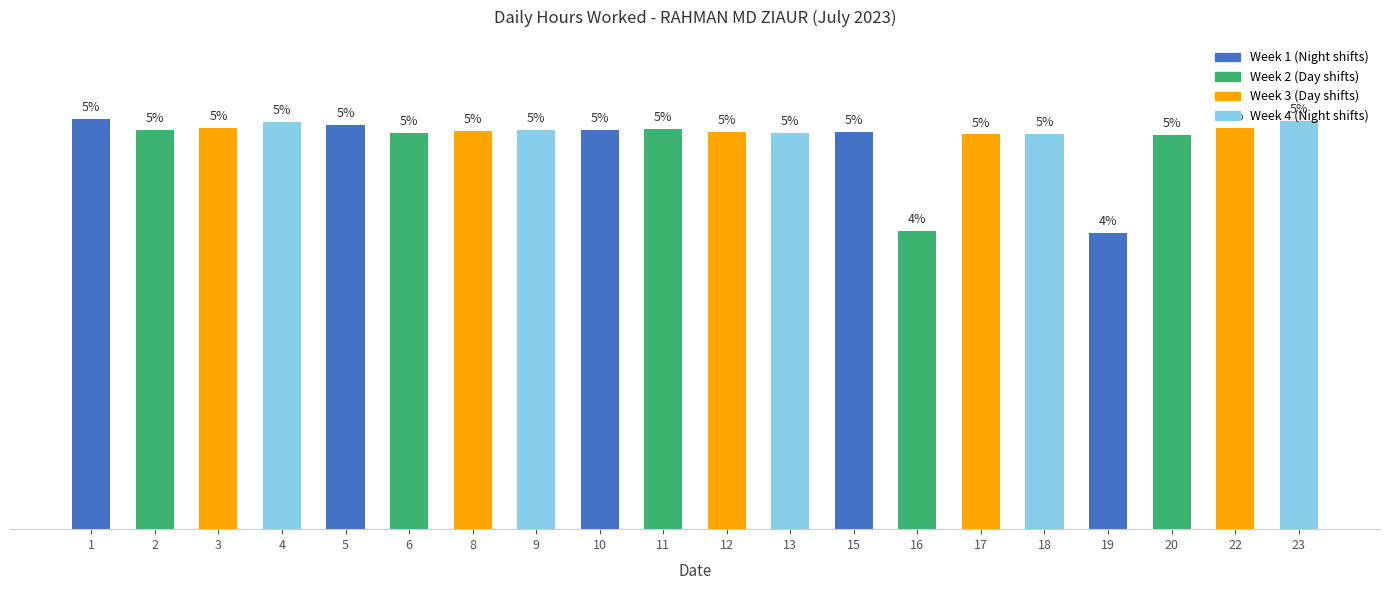

What is the sum of the values at 18 and 23?

24.6